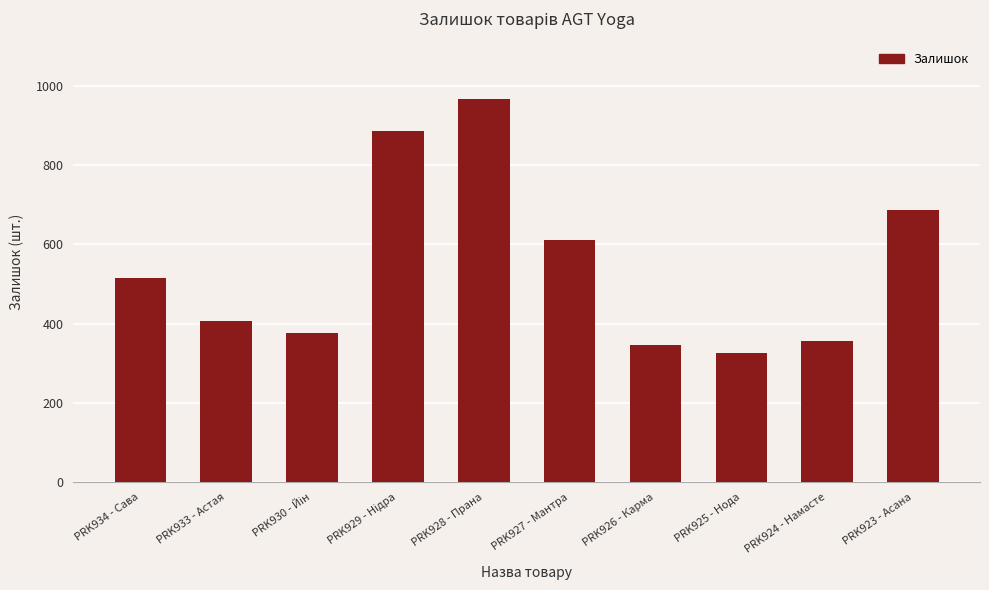

Is it true that the value at PRK924 - Намасте is 152?

False